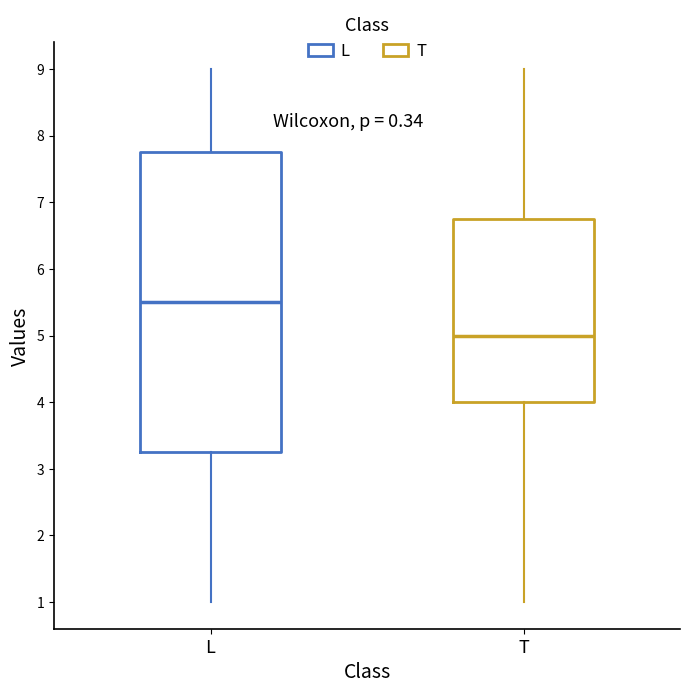

Which box has the highest median line?

L